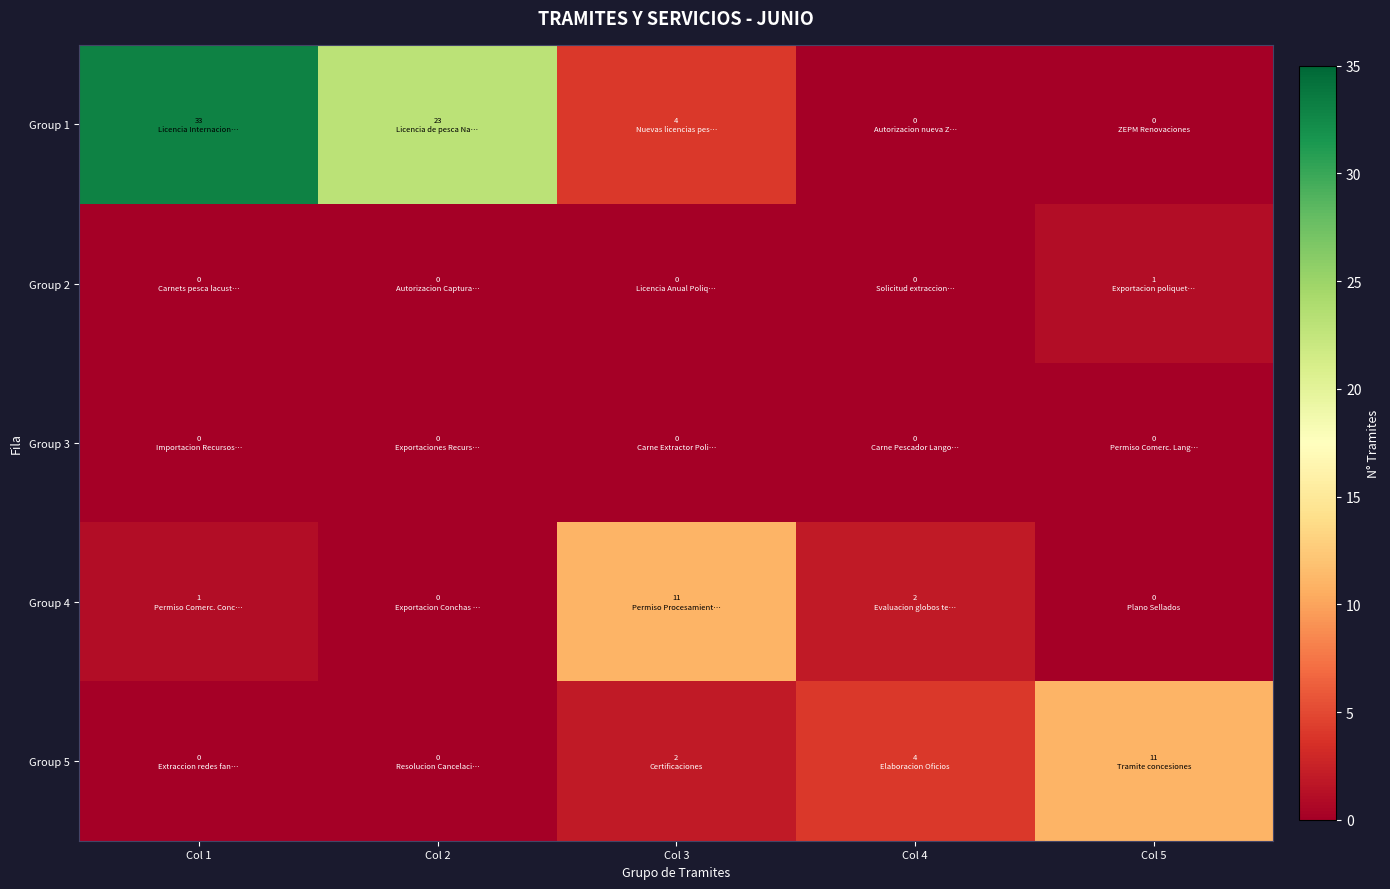

At how many categories does at least one series exceed 26?

1